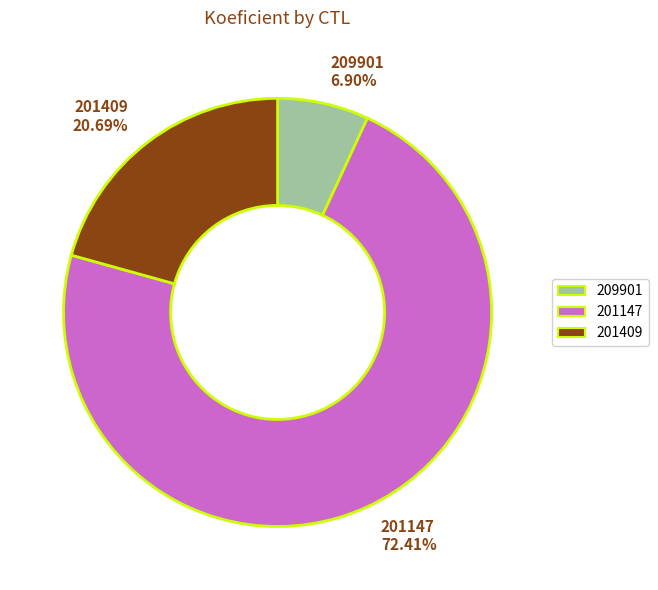

Is it true that 209901 is 7% of the pie?

True